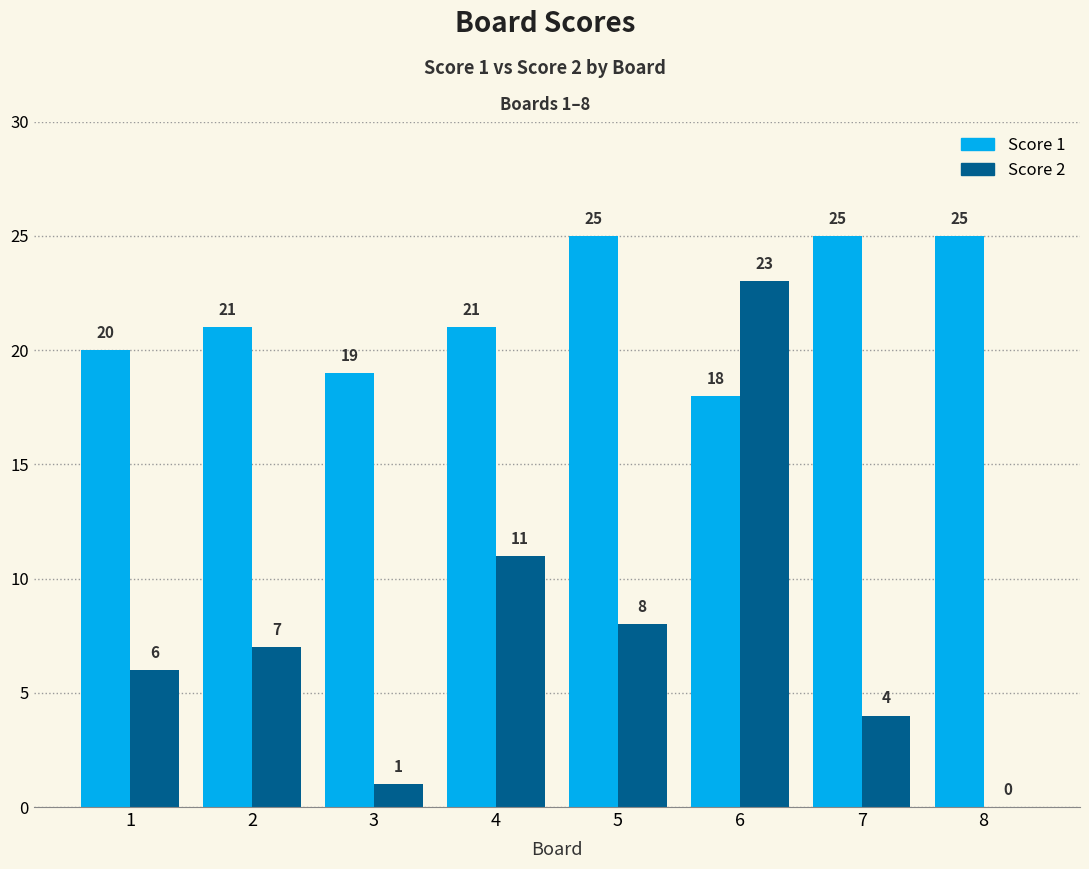

What is the difference between the Score 2 values at 3 and 4?

10